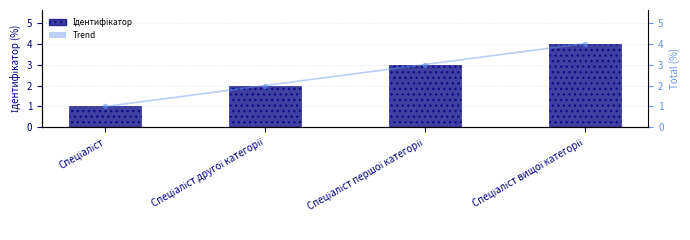

Reading left to right, what are all the values shown in this chart?

Ідентифікатор: 1	2	3	4
Trend: 1	2	3	4